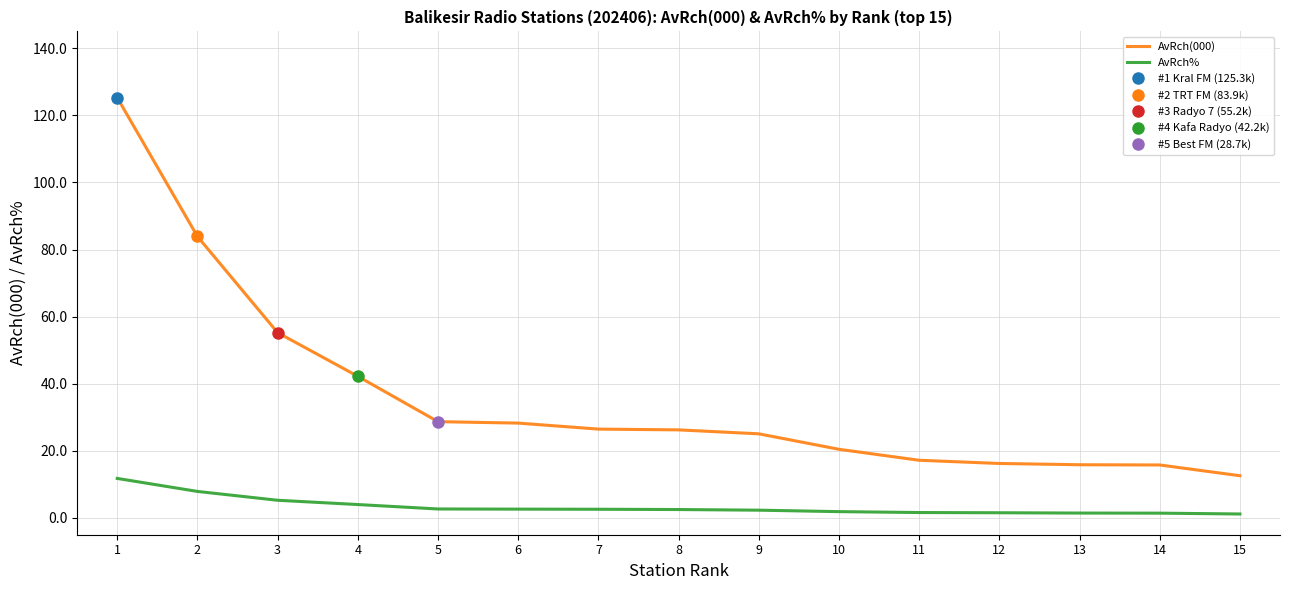

The AvRch% series shows 4.0 at 4. True or false?

True